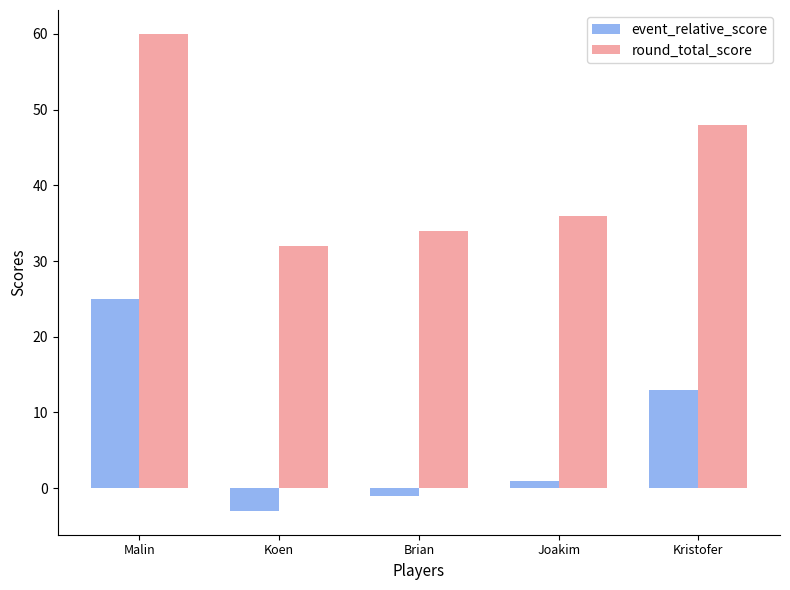

How many negative values does the event_relative_score series have?

2